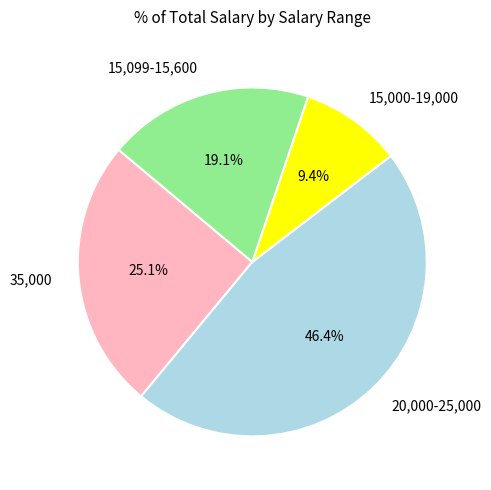

Which has a higher value, 15,000-19,000 or 15,099-15,600?

15,099-15,600